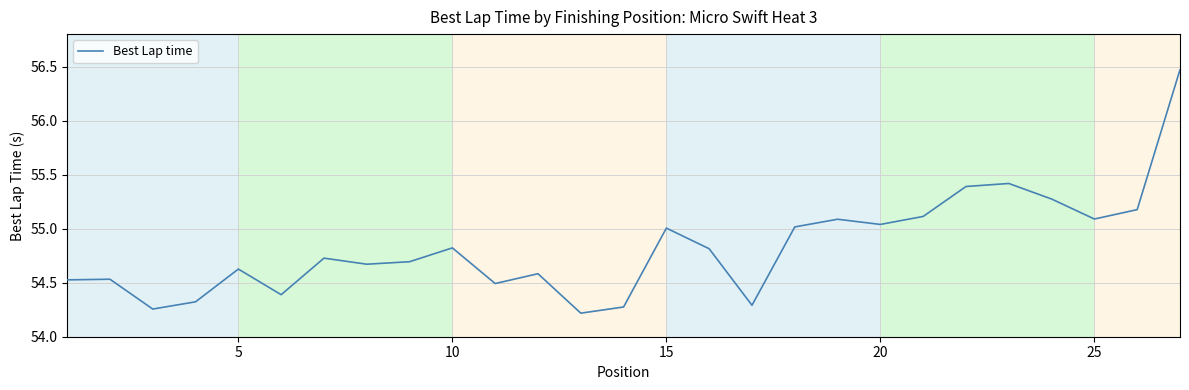

What is the difference between the maximum and minimum values?

2.3